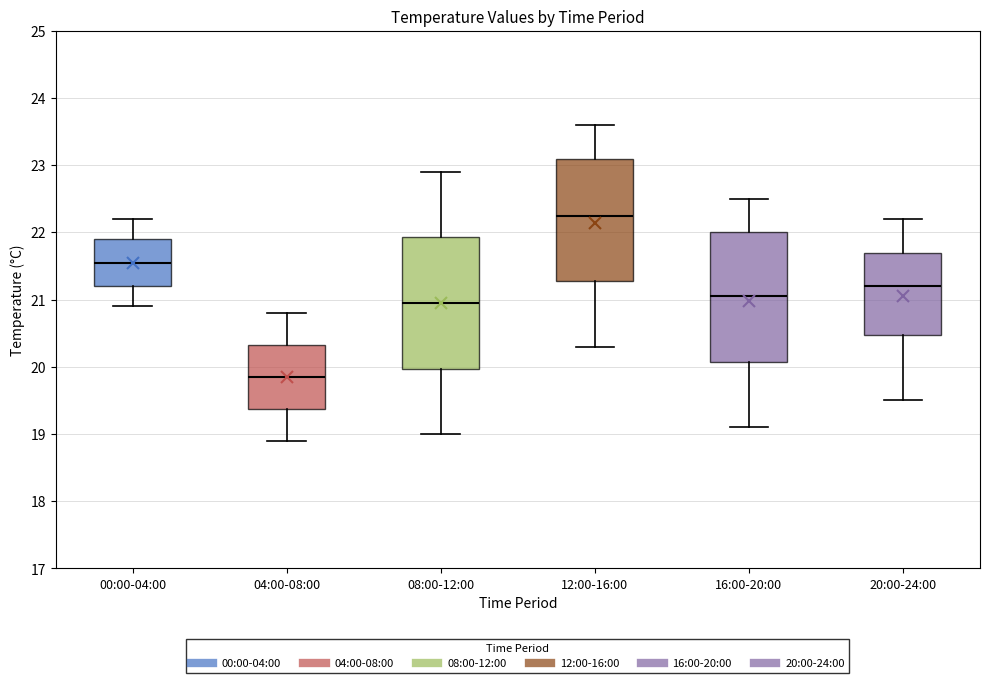

Which box's median line is the lowest?

04:00-08:00